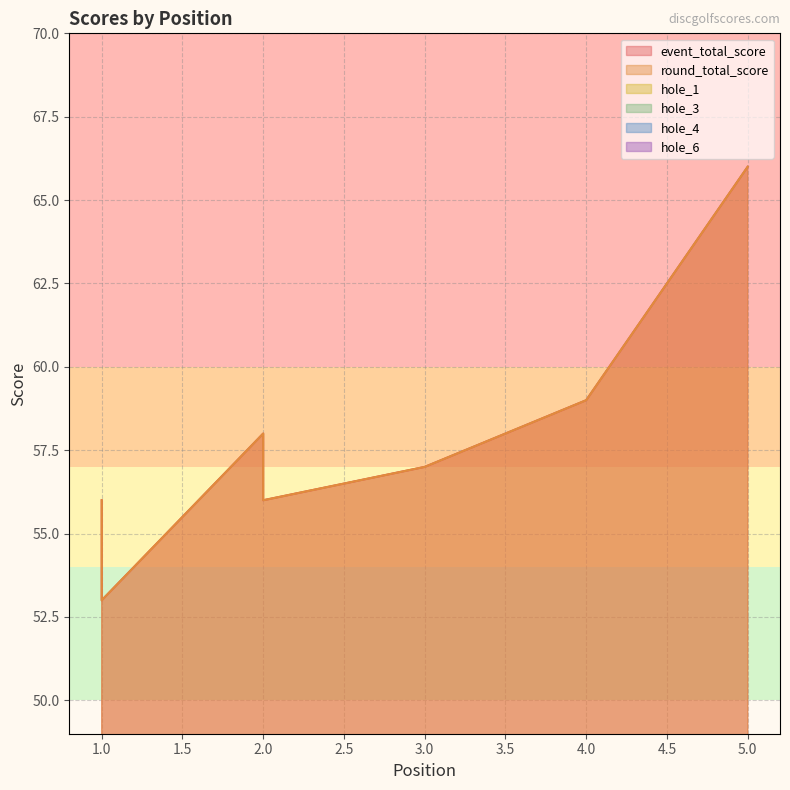

What is the value of the round_total_score point at the 8th from the left?

57